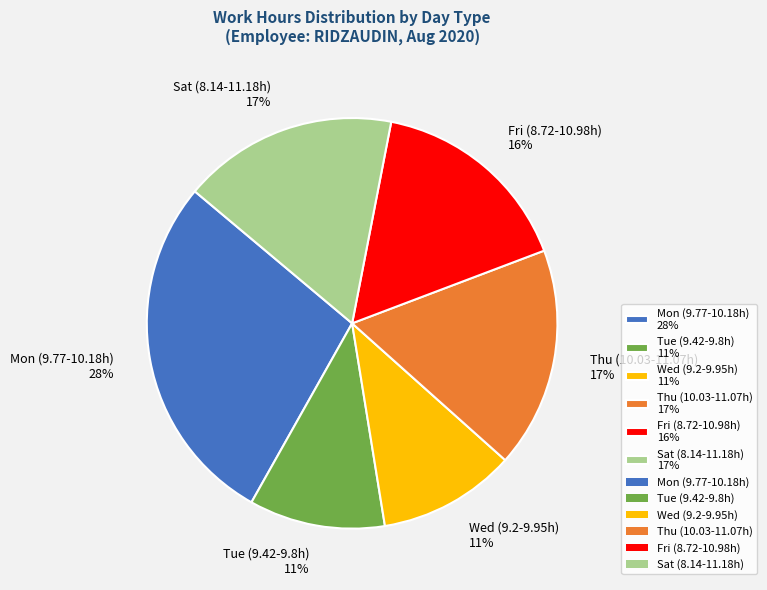

Which slice is the largest?

Mon (9.77-10.18h) 28%